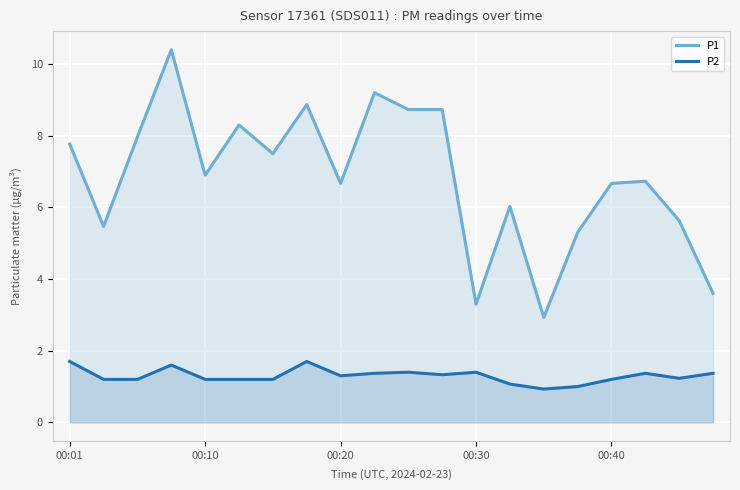

True or false: P1 has a value of 6.7 at 00:40.

True